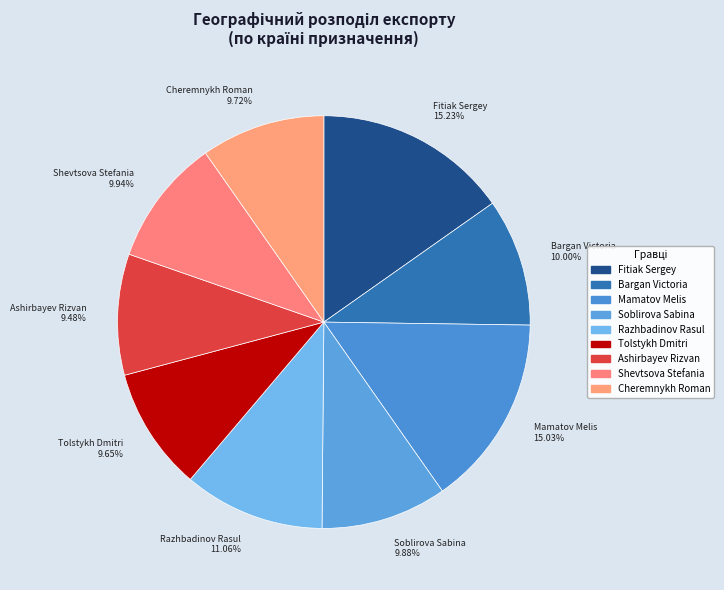

Is there any slice that represents more than half of the pie?

No